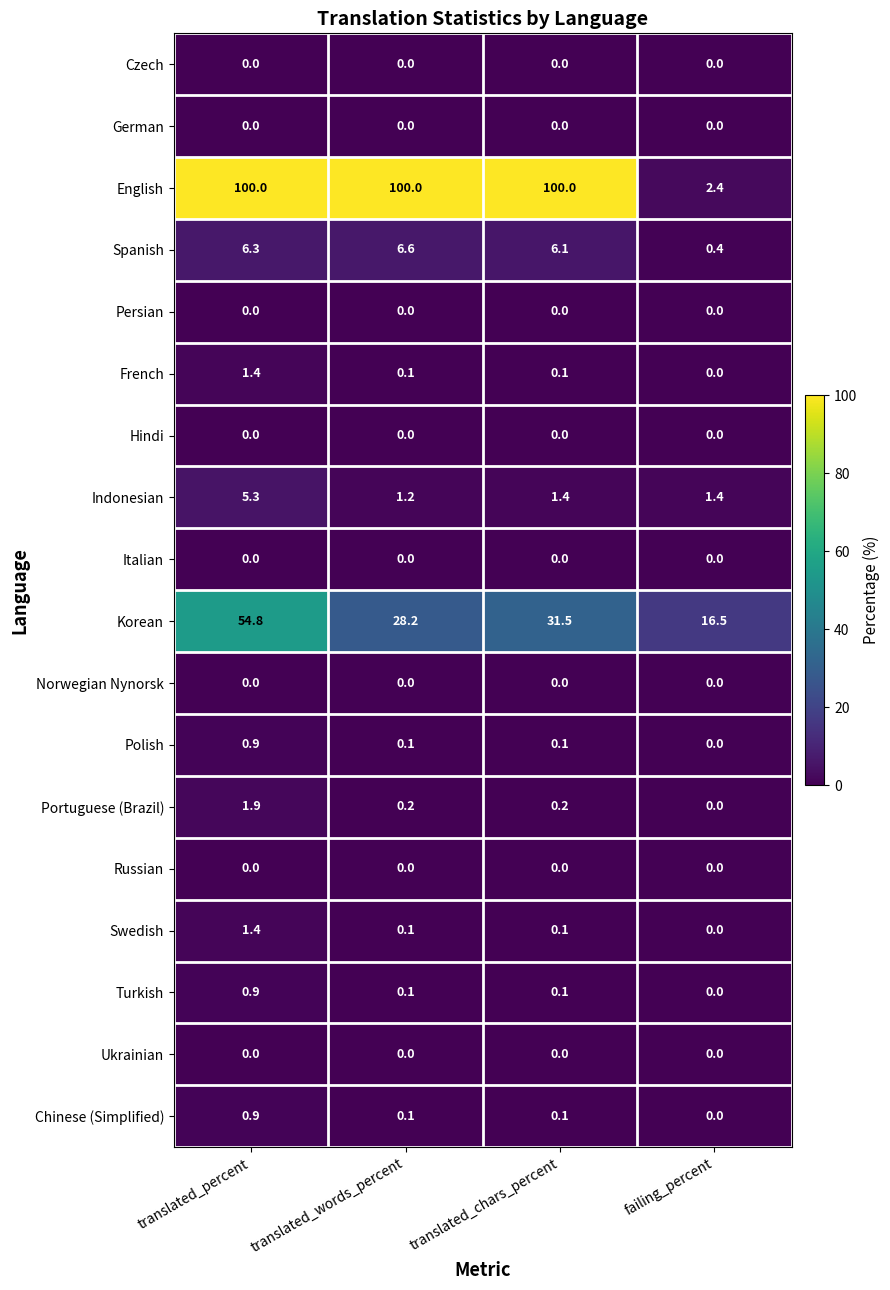

What is the difference between the maximum and minimum values in the Swedish series?

1.4